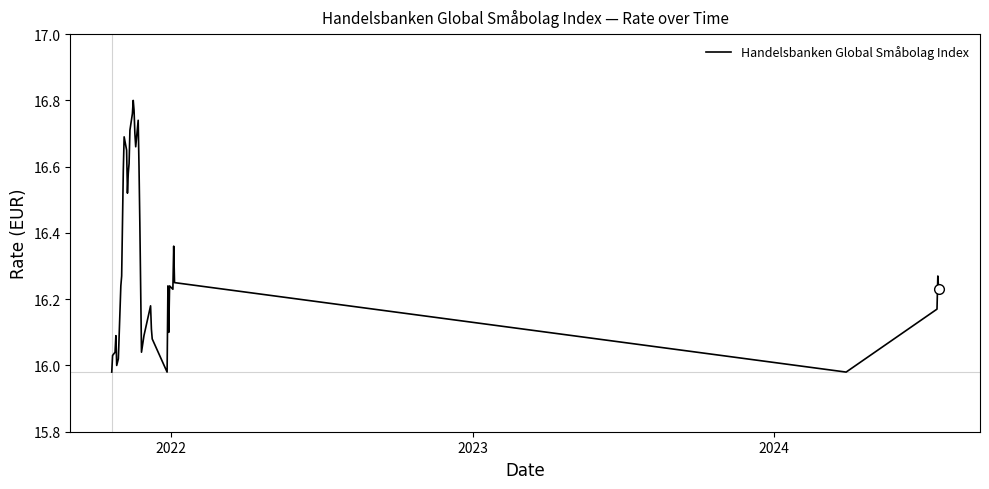

What is the difference between the second highest and minimum values?

0.8